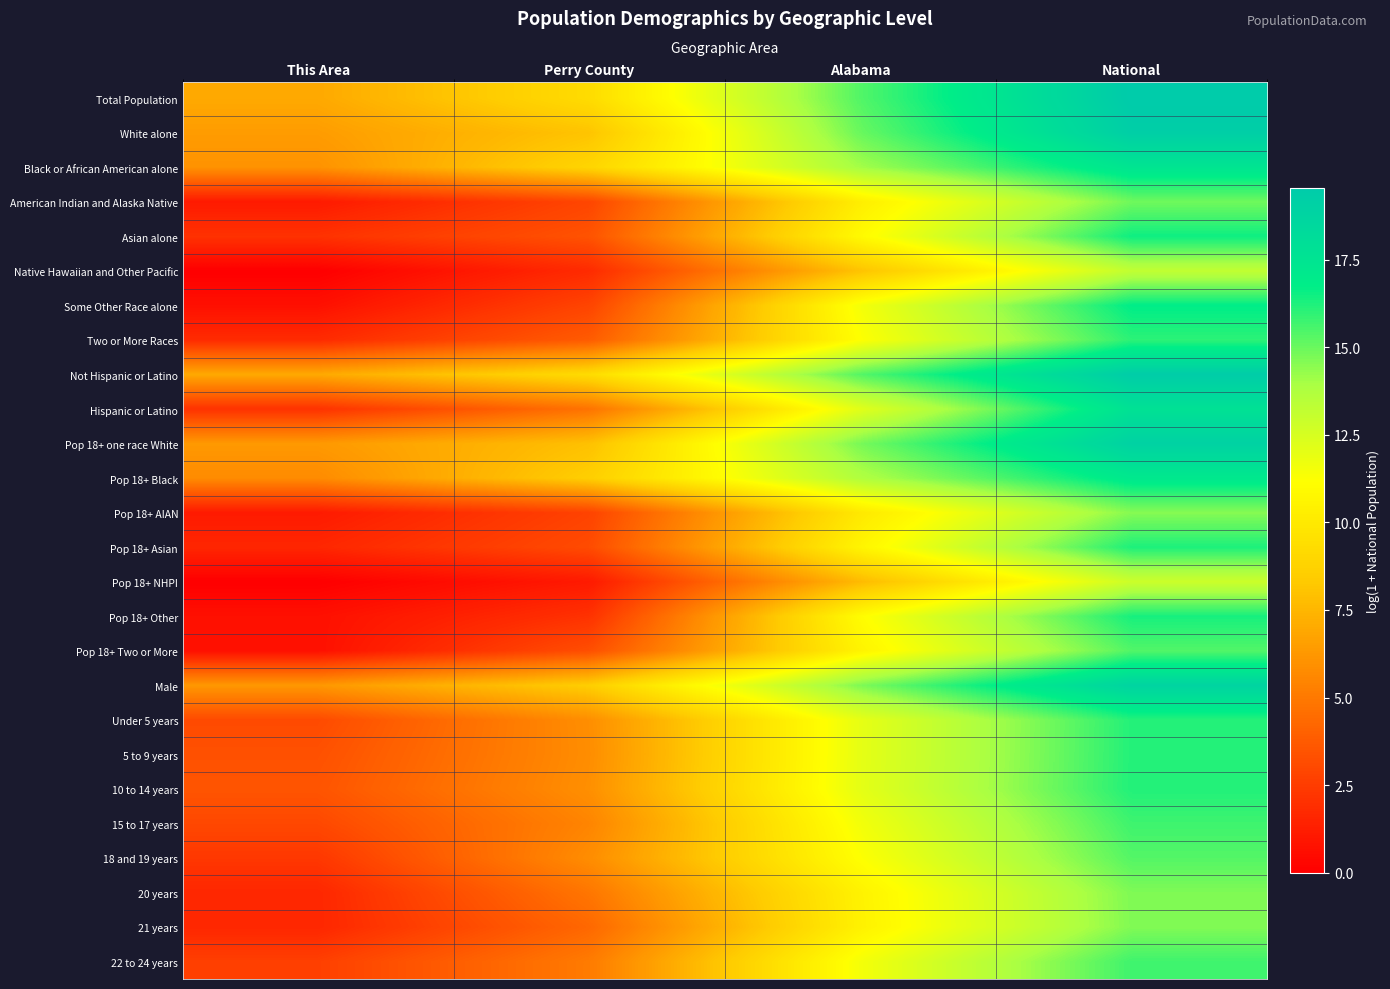

Which has a higher value, Alabama or National?

National